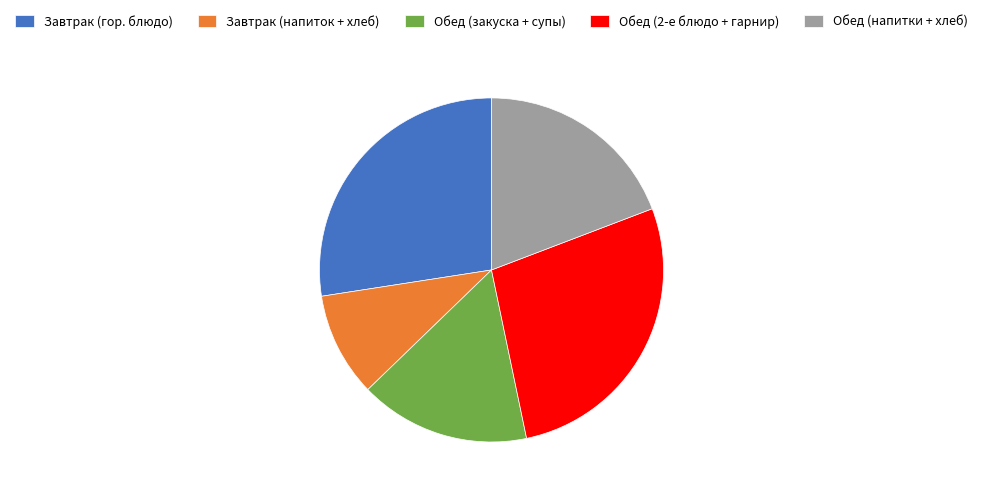

Which slice is the smallest?

Завтрак (напиток + хлеб)